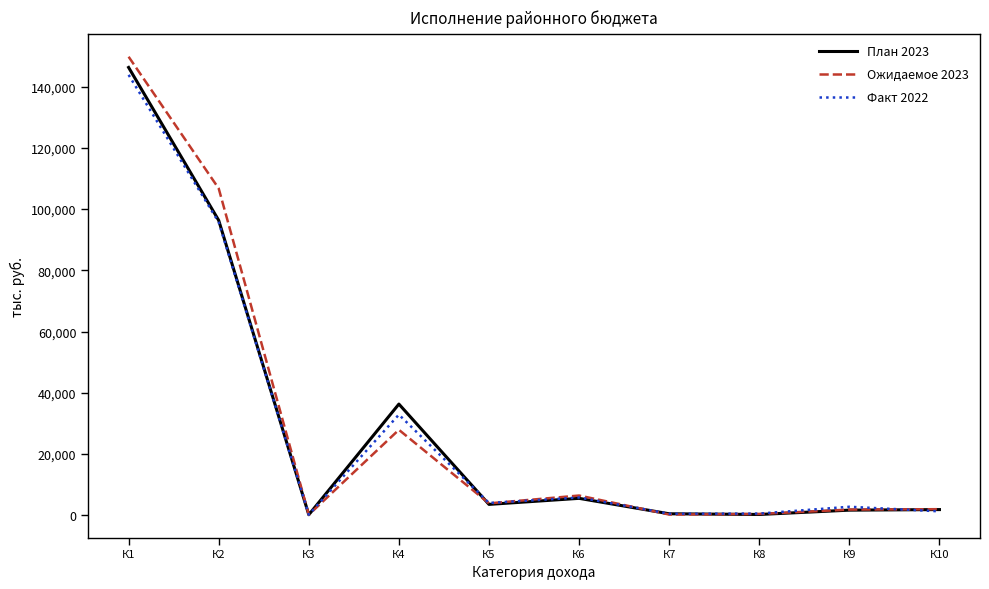

Which category has the highest value in the Ожидаемое 2023 series?

К1